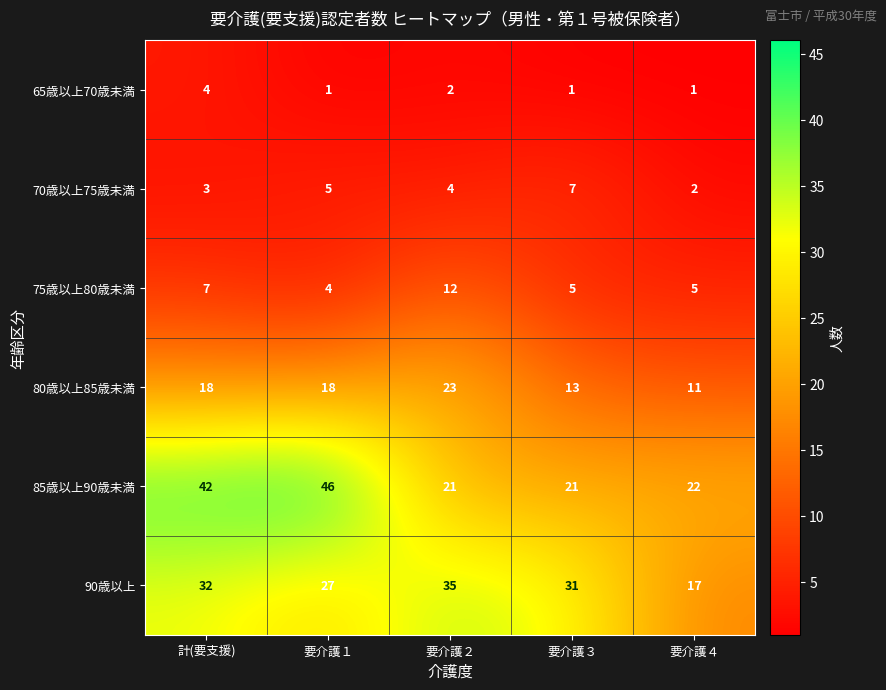

What is the total value across all series at 要介護２?

97